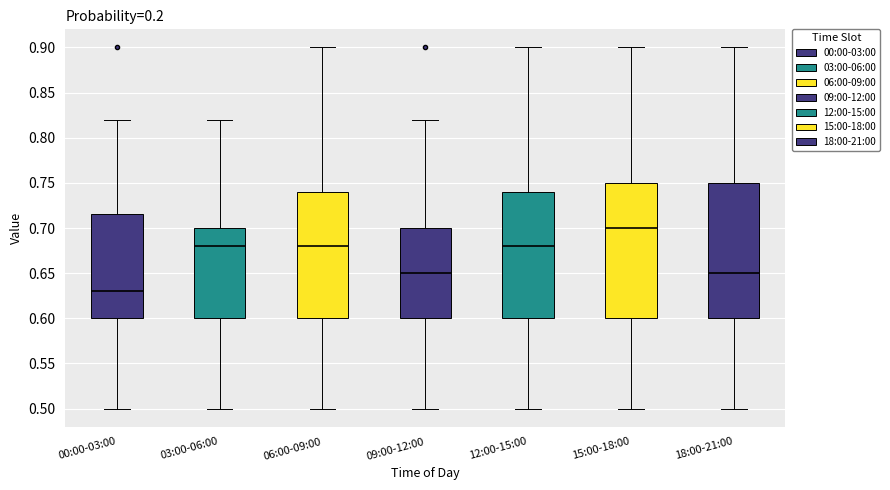

Which box has the lowest median line?

00:00-03:00